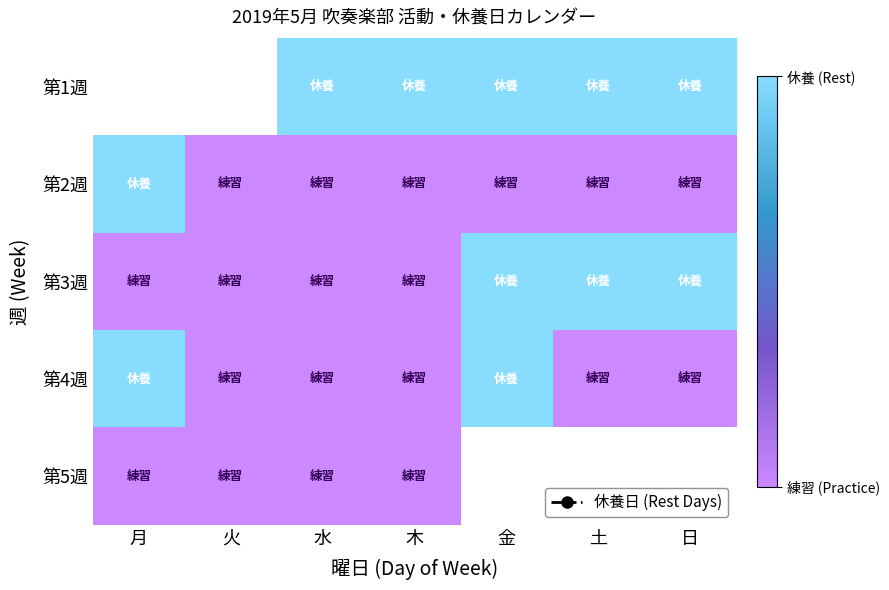

List the labels in order of 第1週 value, largest first.

月, 火, 水, 木, 金, 土, 日